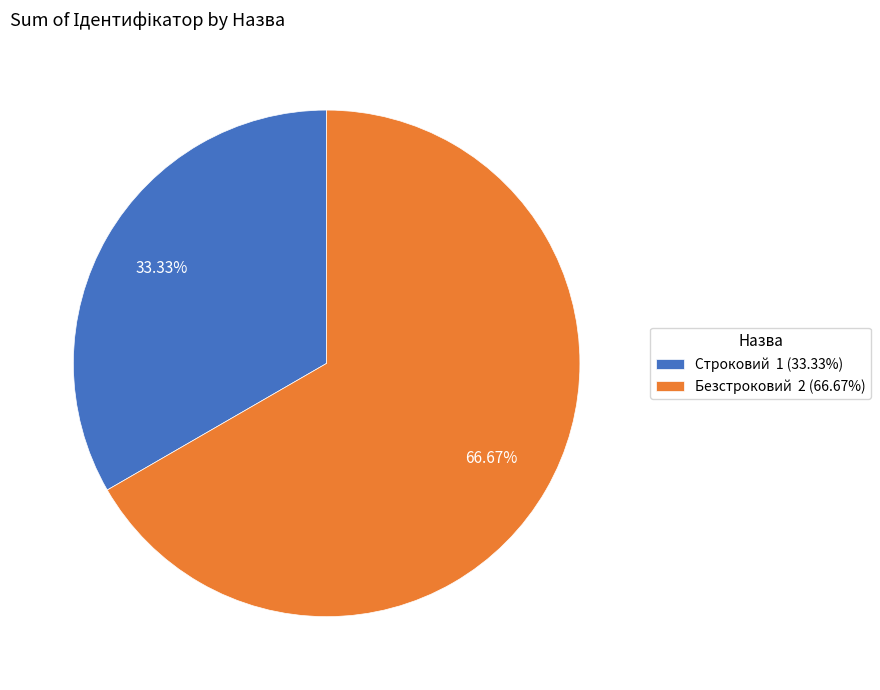

To the nearest percent, what is the average slice percentage?

50%